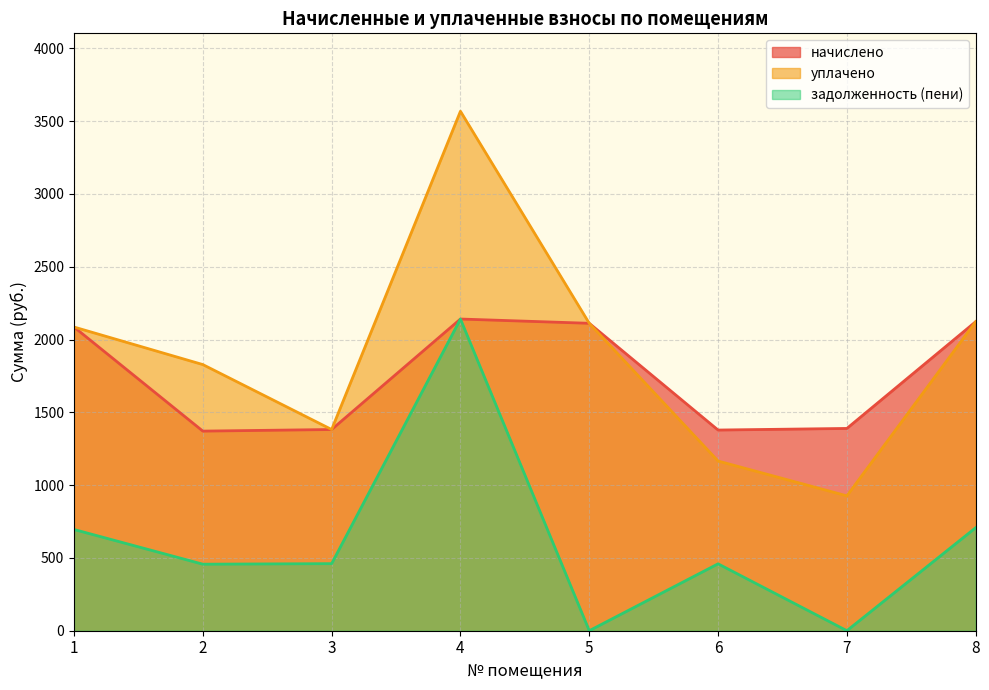

What is the sum of the задолженность (пени) values at 5 and 6?

459.5